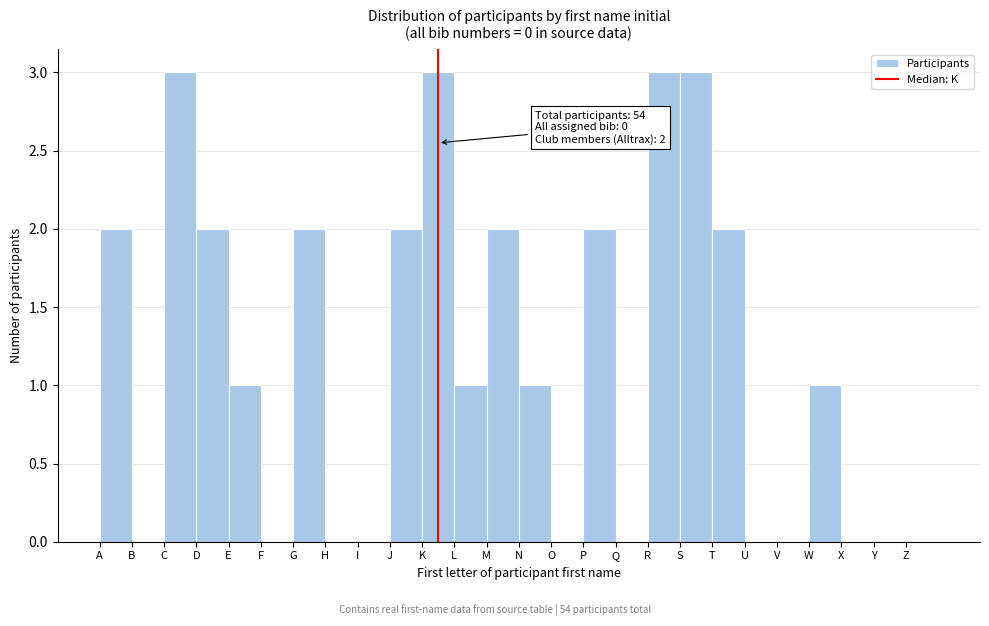

Reading left to right, extract all data points from this chart.

A=2	B=0	C=3	D=2	E=1	F=0	G=2	H=0	I=0	J=2	K=3	L=1	M=2	N=1	O=0	P=2	Q=0	R=3	S=3	T=2	U=0	V=0	W=1	X=0	Y=0	Z=0